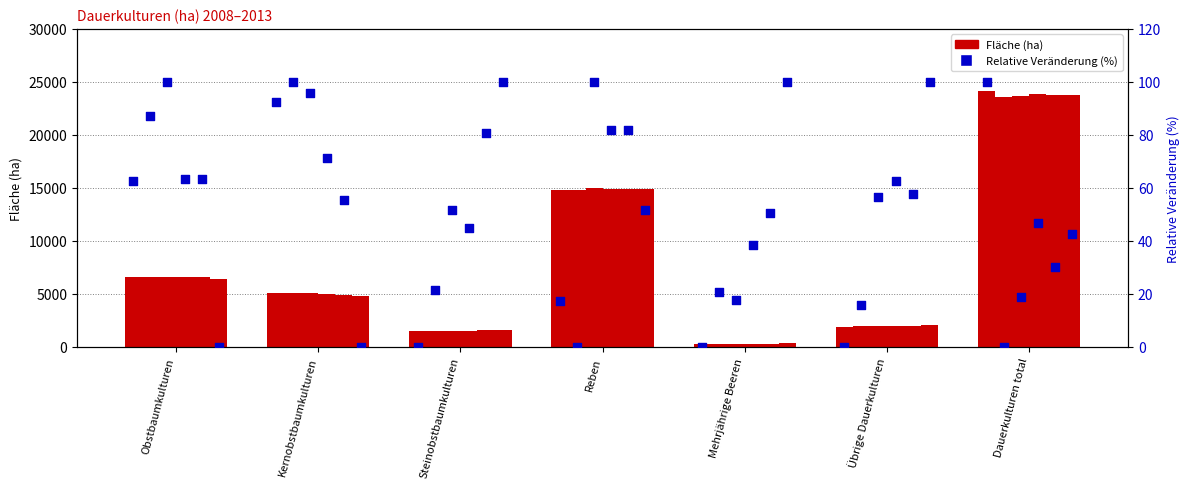

Which has a higher value, Dauerkulturen total or Steinobstbaumkulturen?

Dauerkulturen total